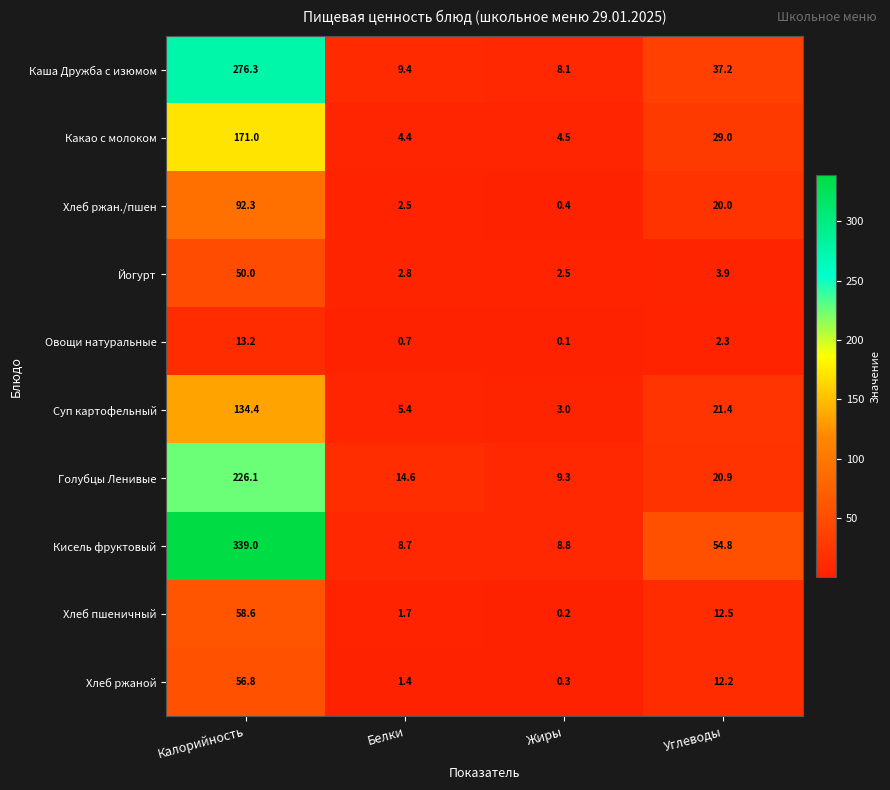

What is the sum of the Хлеб ржан./пшен values at Жиры and Белки?

2.9